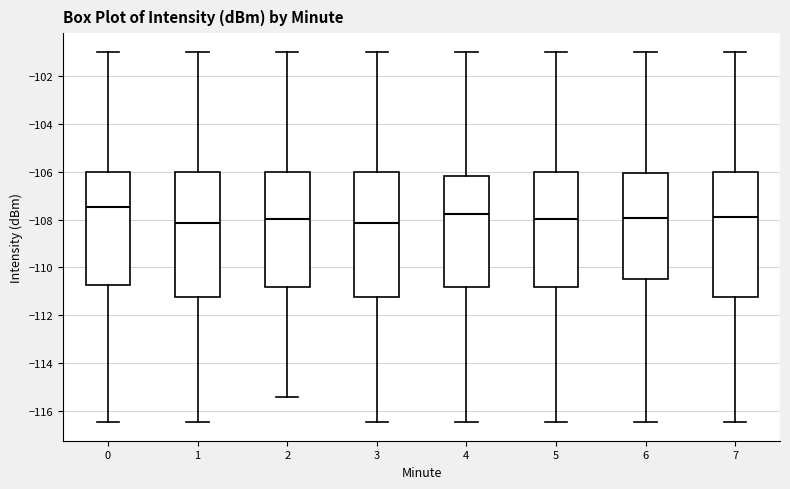

Where does the upper whisker of the box at x = 0 end on the y-axis? The values are not printed on the chart, so give them approximately, as read against the axis.

-101.0